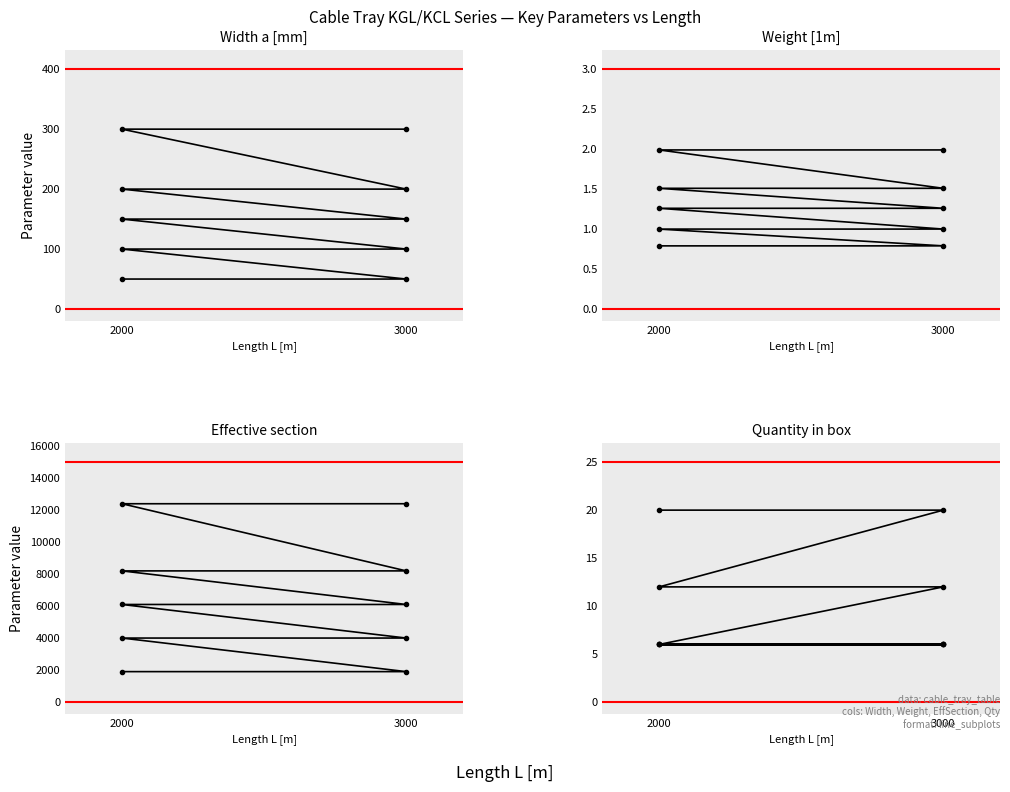

How many data points in Weight [1m] are above 1?

6